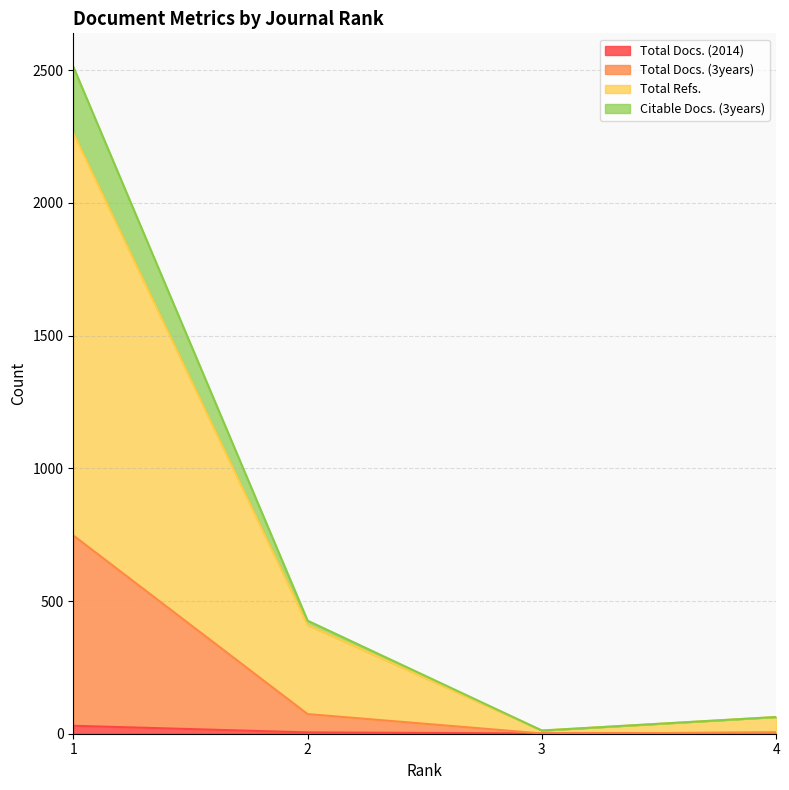

What is the value of the Total Docs. (3years) point at the 4th from the left?

4